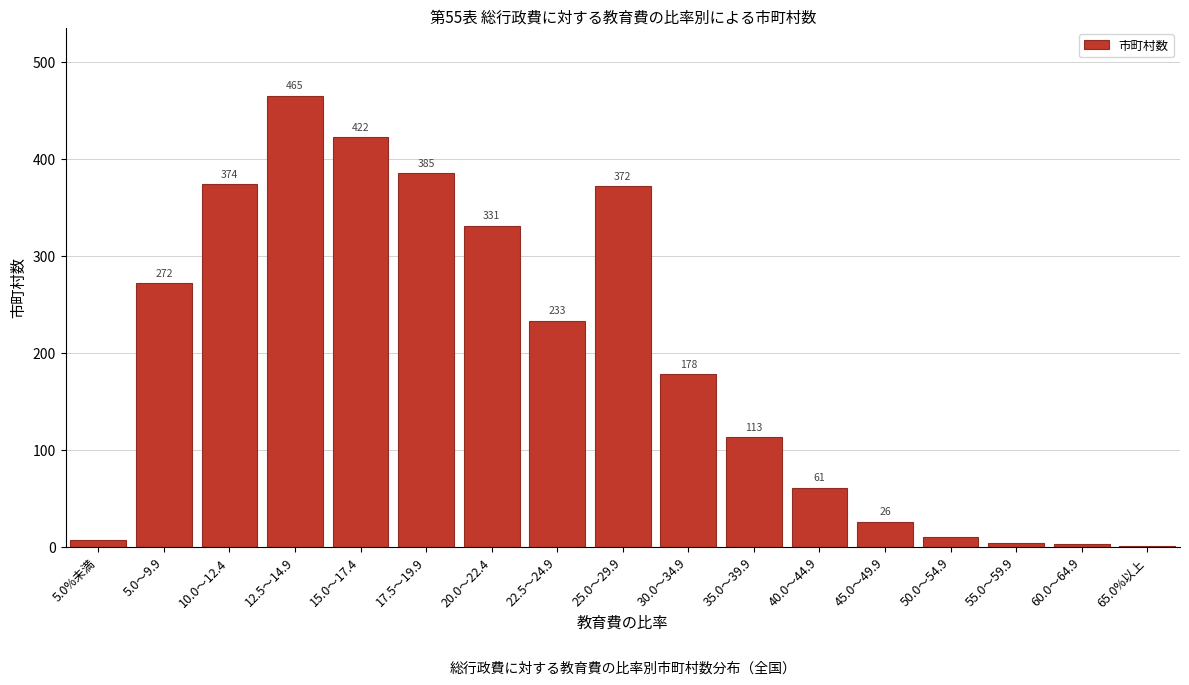

Reading left to right, transcribe all the data shown in this chart.

5.0%未満=7	5.0～9.9=272	10.0～12.4=374	12.5～14.9=465	15.0～17.4=422	17.5～19.9=385	20.0～22.4=331	22.5～24.9=233	25.0～29.9=372	30.0～34.9=178	35.0～39.9=113	40.0～44.9=61	45.0～49.9=26	50.0～54.9=10	55.0～59.9=4	60.0～64.9=3	65.0%以上=1